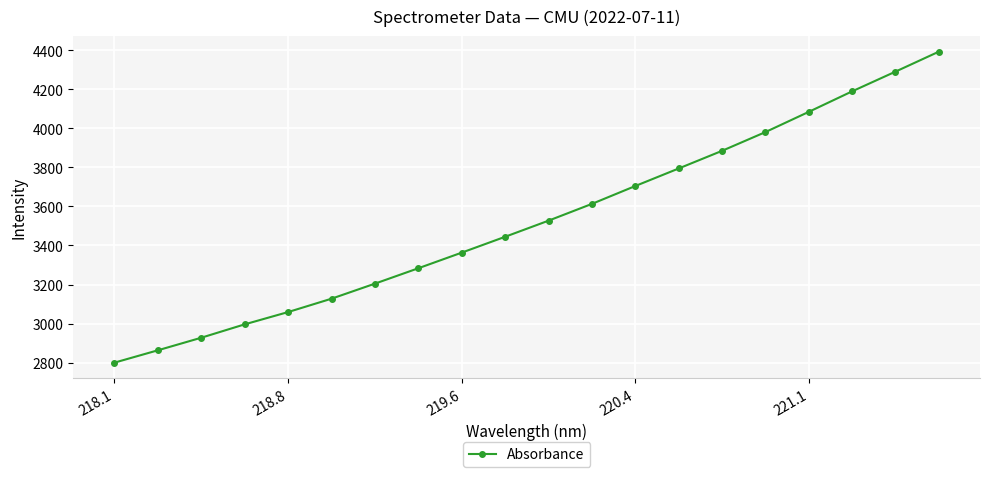

How many series are shown in this chart?

1